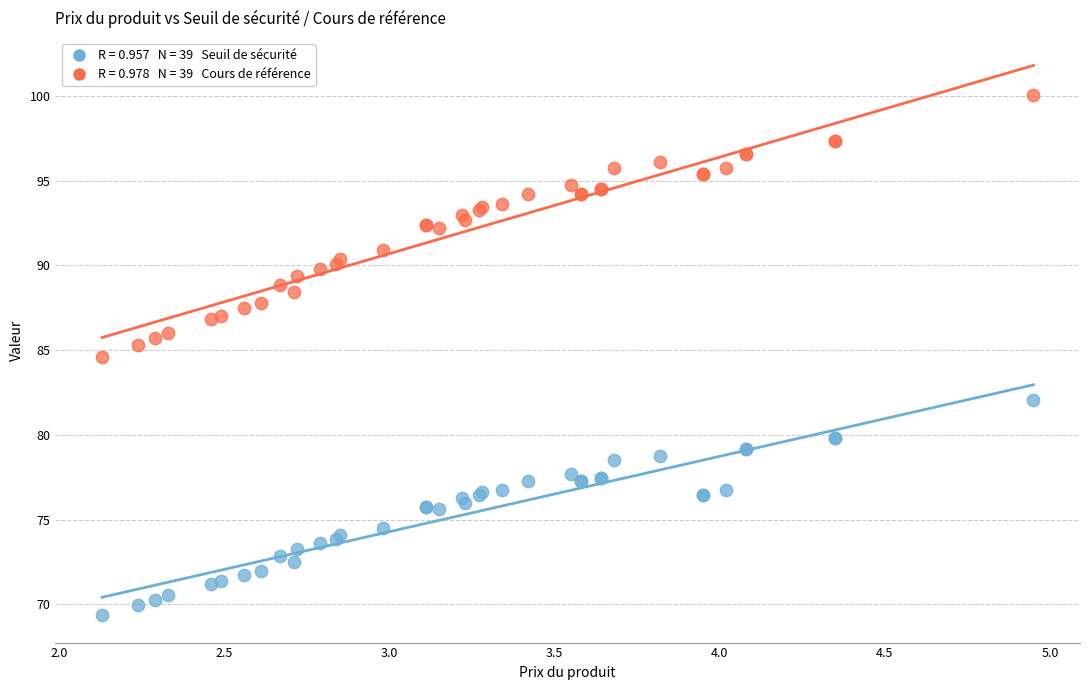

Across all series, what Y value is closest to 84?

84.6